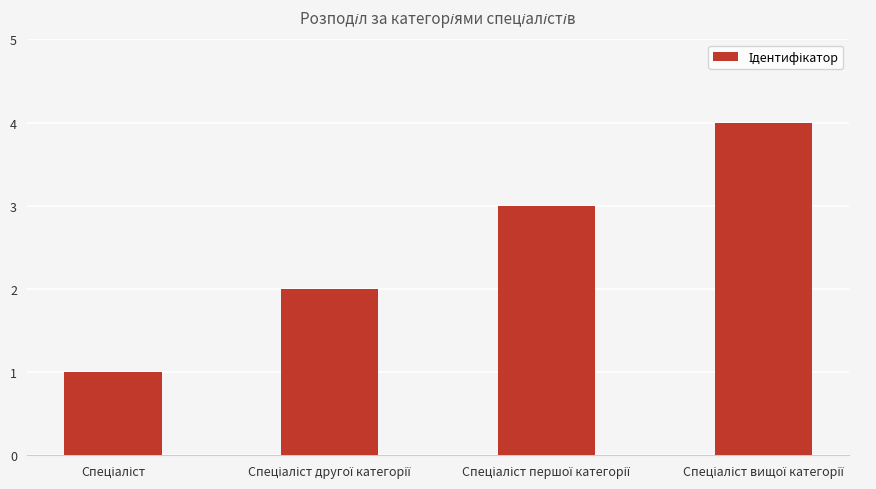

What is the greatest value displayed?

4